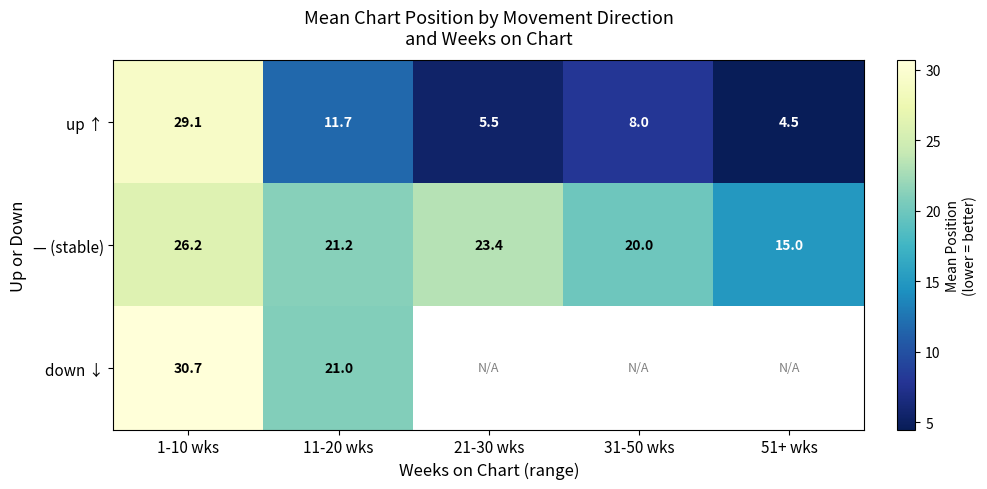

What is the smallest value displayed?

4.5